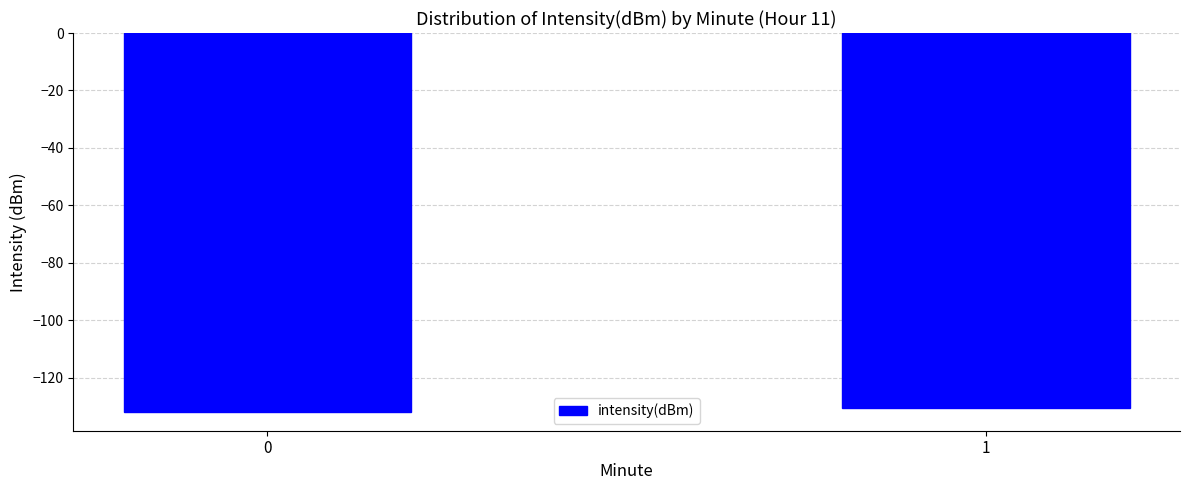

Reading left to right, extract all data points from this chart.

-131.9	-130.4